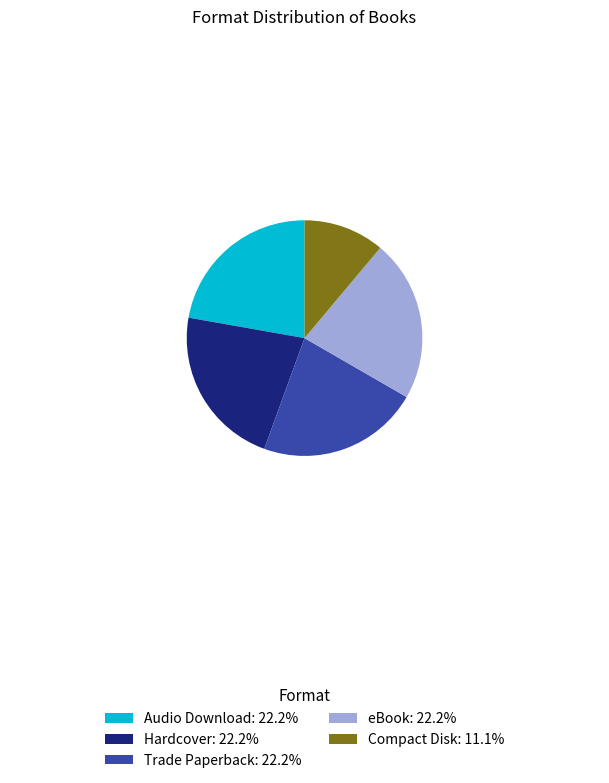

What is the smallest slice in the pie chart?

Compact Disk